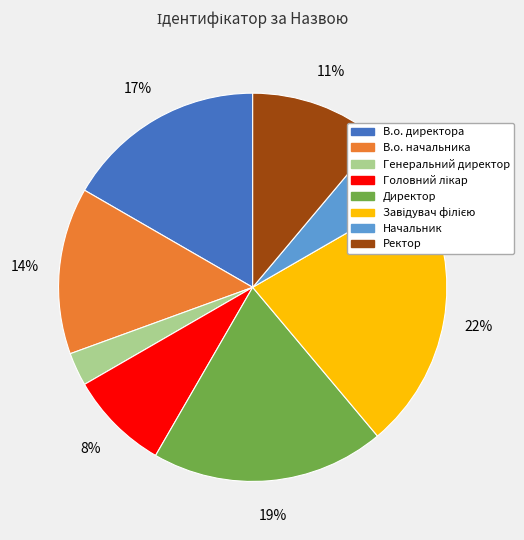

To the nearest percent, what portion does Директор represent?

19%